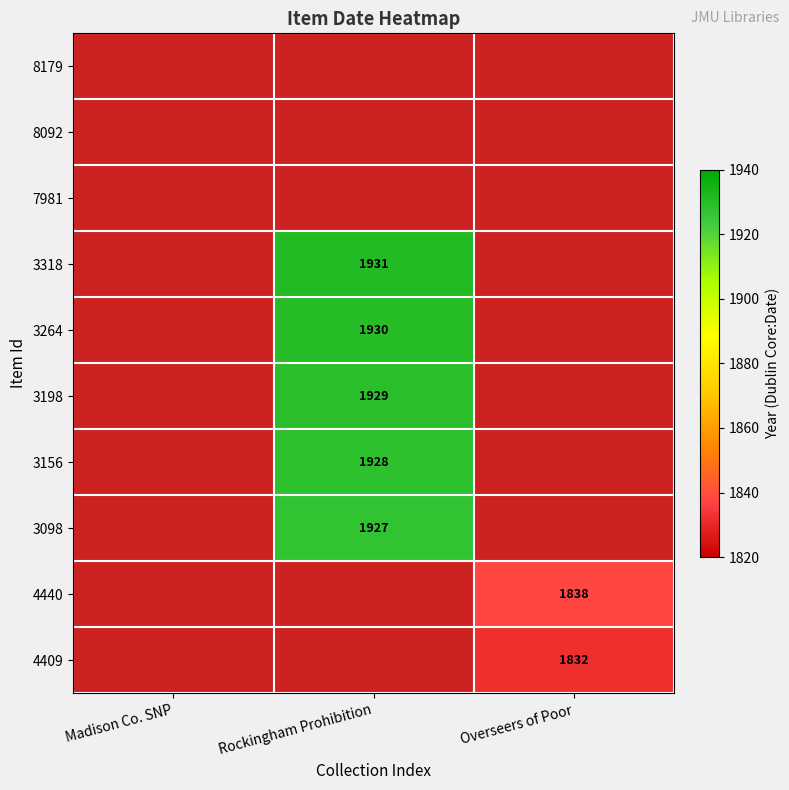

The value of 4409 at Overseers of Poor is 1832. True or false?

True